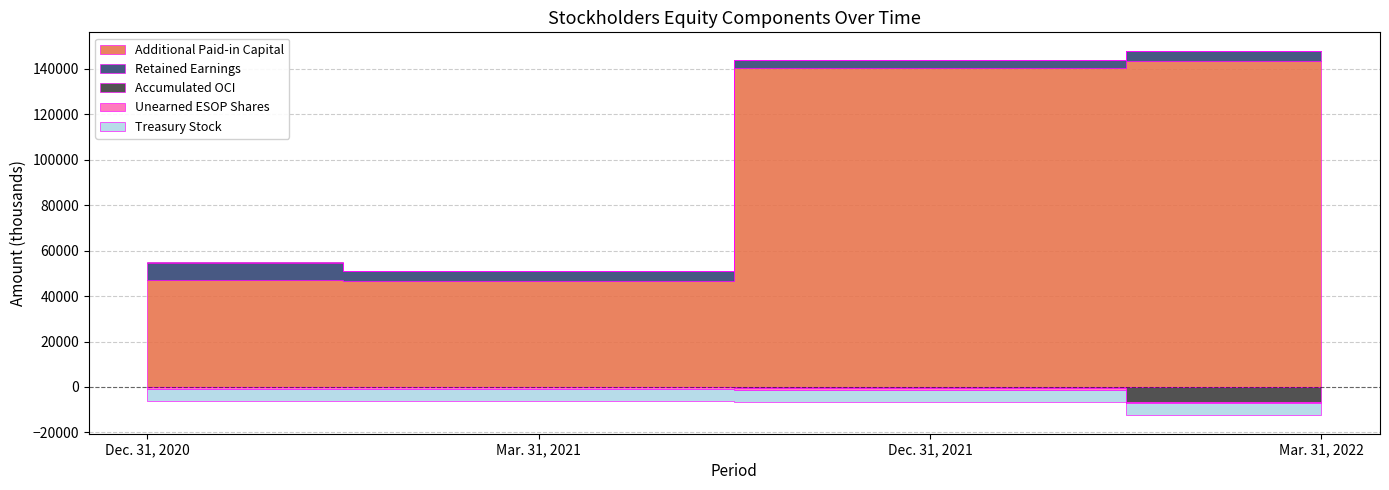

What are all the series names shown in the legend?

Additional Paid-in Capital, Retained Earnings, Accumulated OCI, Unearned ESOP Shares, Treasury Stock